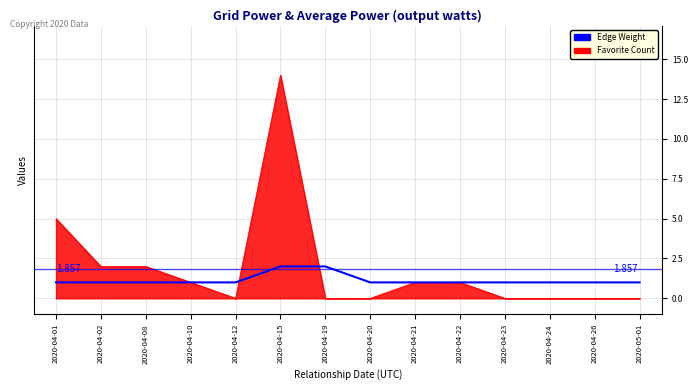

Is the value of Favorite Count at 2020-04-19 greater than the value of Edge Weight at 2020-04-15?

No